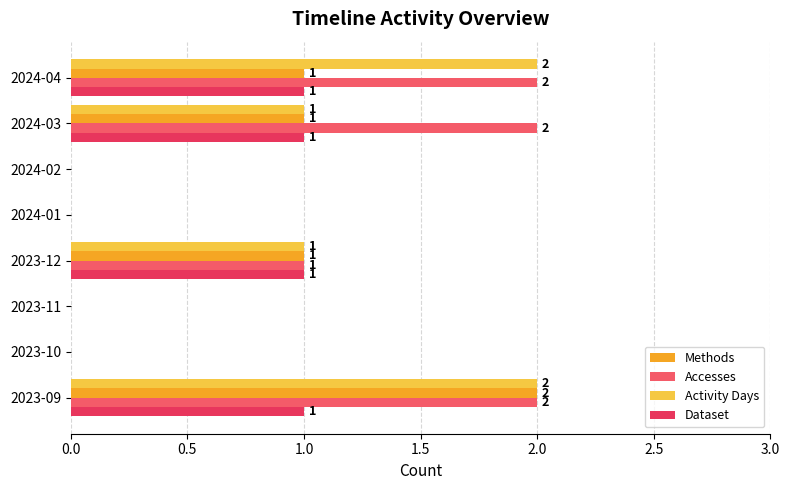

At which label does Methods reach its peak?

2023-09